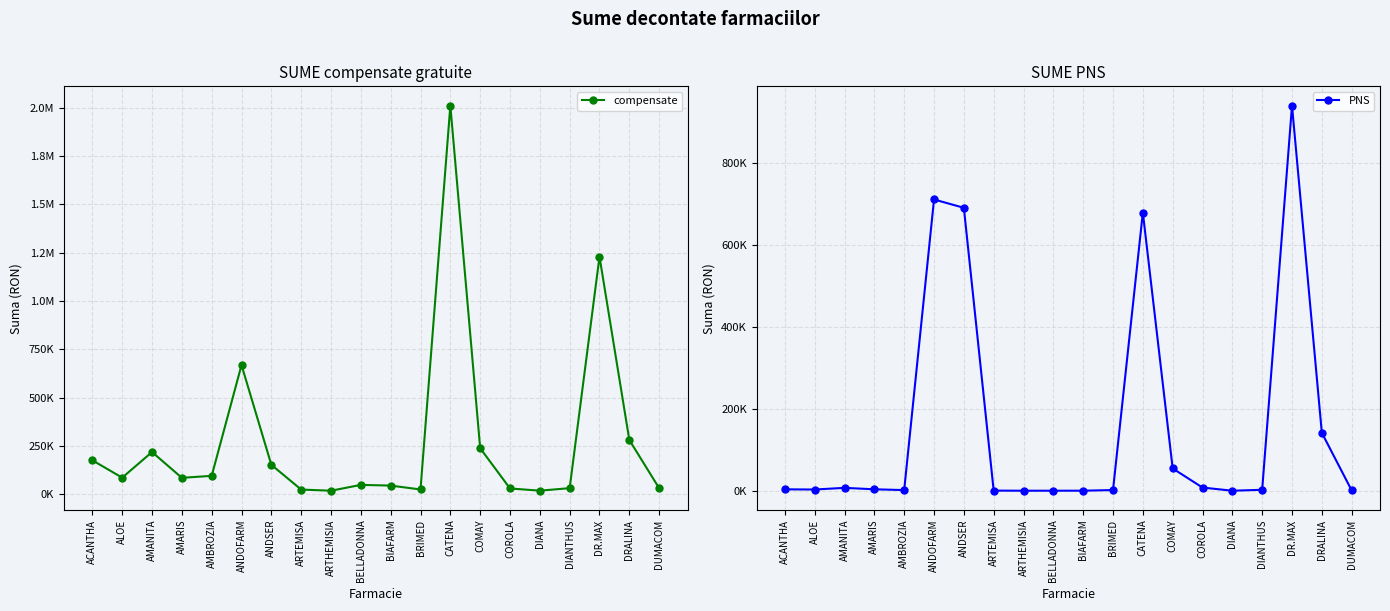

What is the difference between the maximum and minimum values in the PNS series?

941582.8